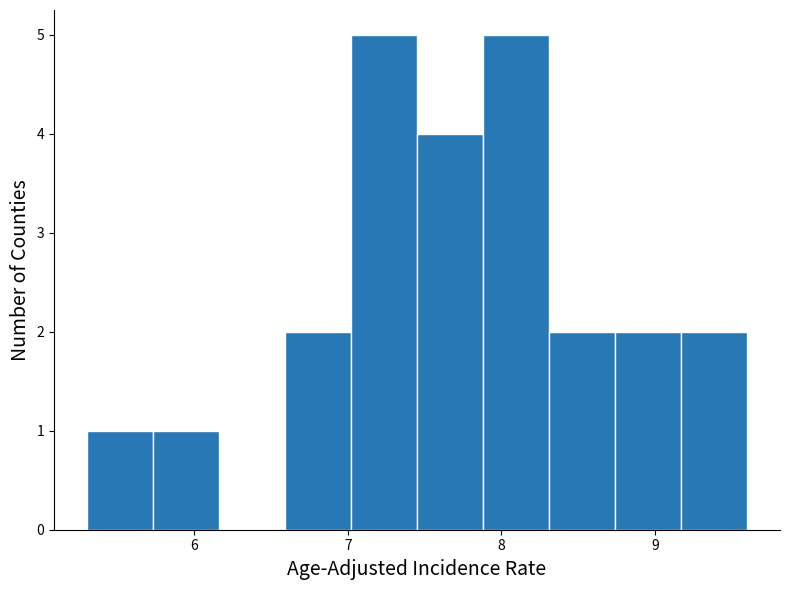

How tall is the bar that spans 8.74 to 9.17 on the x-axis? Neither the bar edges nor the heights are printed on the chart, so give them approximately, as read against the axes.

2